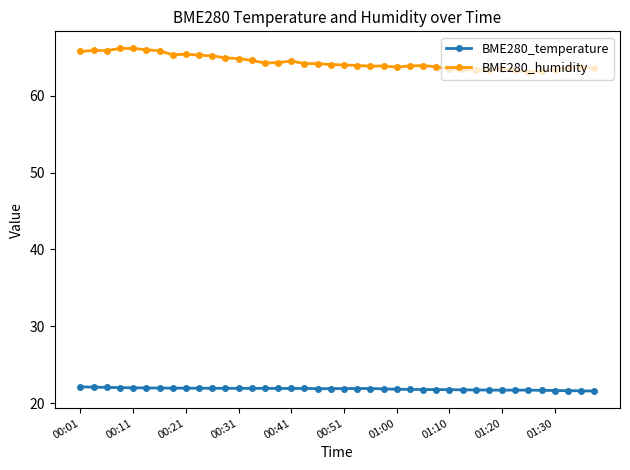

Count the number of data series in this chart.

2